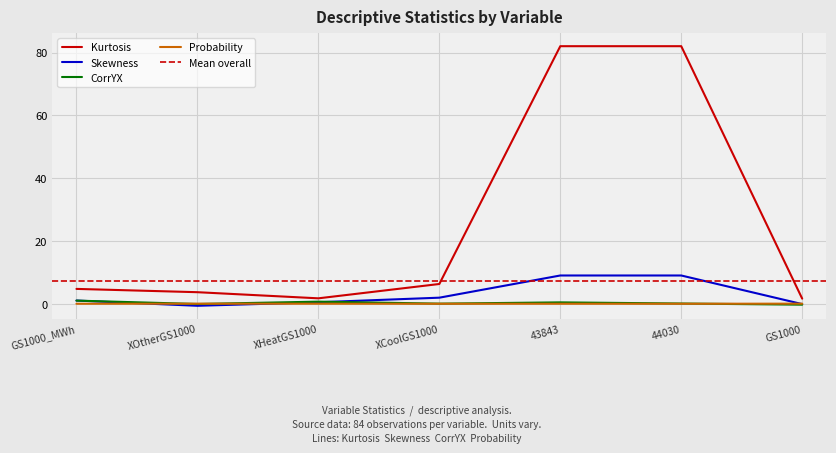

Count the number of data series in this chart.

4